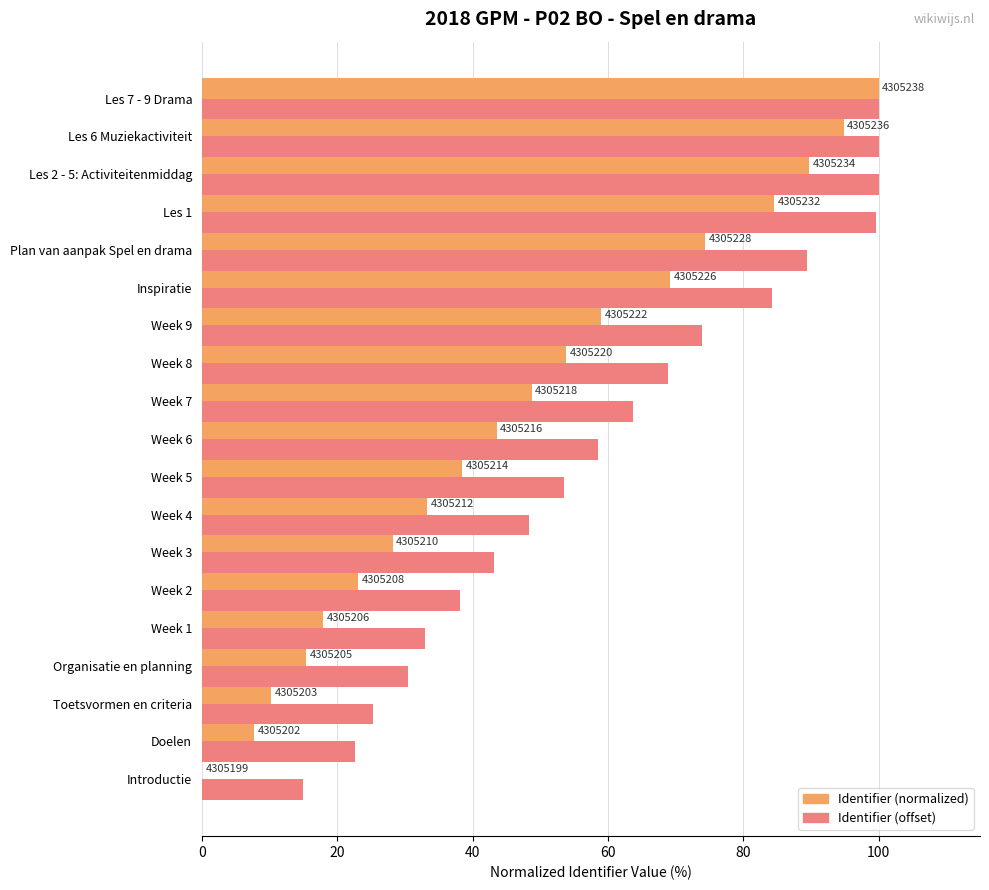

Reading right to left, extract all data points from this chart.

Identifier (normalized): 100.0	94.9	89.7	84.6	74.4	69.2	59.0	53.8	48.7	43.6	38.5	33.3	28.2	23.1	17.9	15.4	10.3	7.7	0.0
Identifier (offset): 100.0	100.0	100.0	99.6	89.4	84.2	74.0	68.8	63.7	58.6	53.5	48.3	43.2	38.1	32.9	30.4	25.3	22.7	15.0